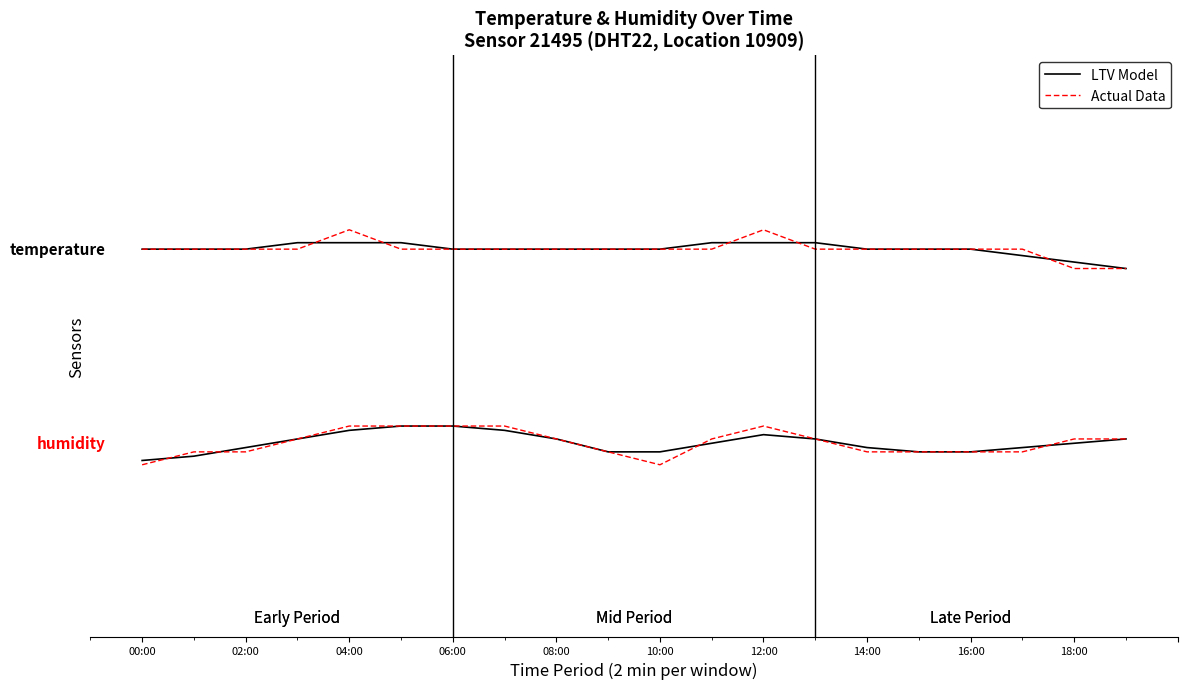

Where is Actual Data nearest to the value 2?

18:00